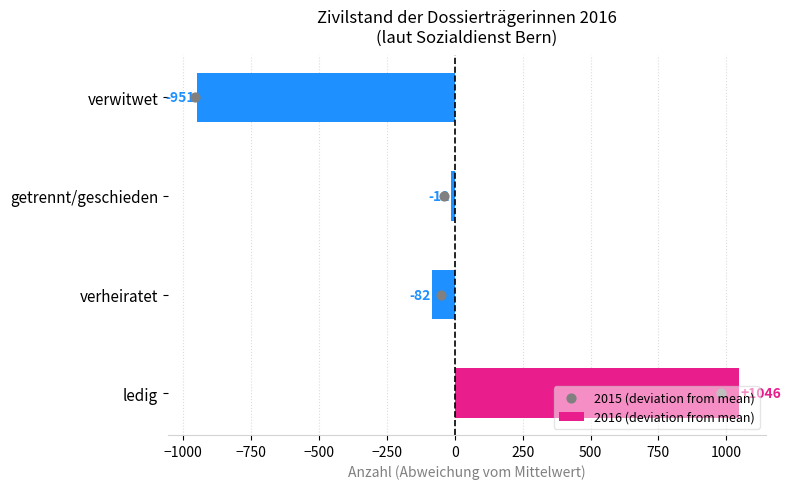

At which label does 2016 (deviation from mean) reach its minimum?

verwitwet